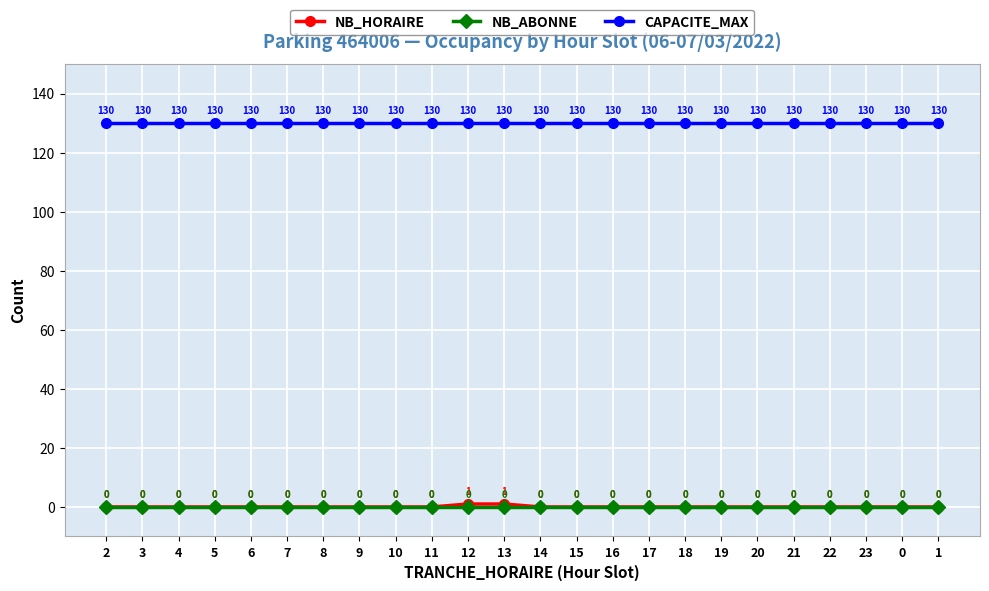

How many data points does each series have?

24